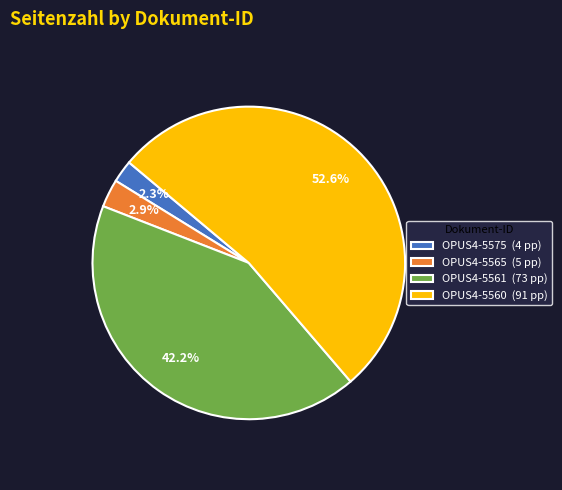

To the nearest percent, what portion does OPUS4-5565 represent?

3%